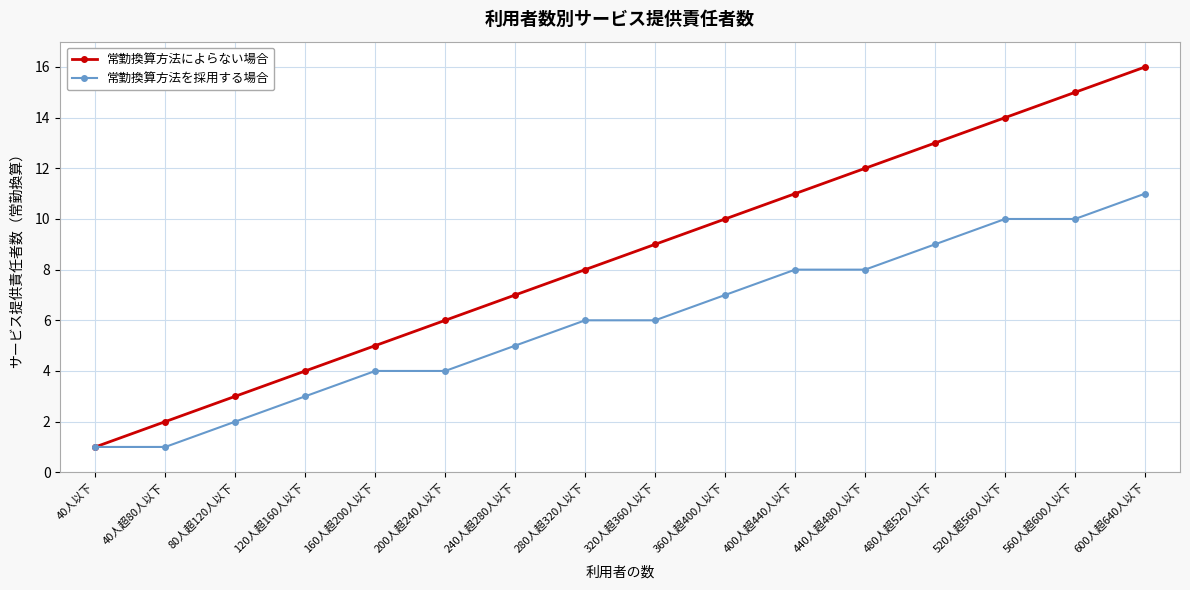

Which series has the widest spread of values?

常勤換算方法によらない場合